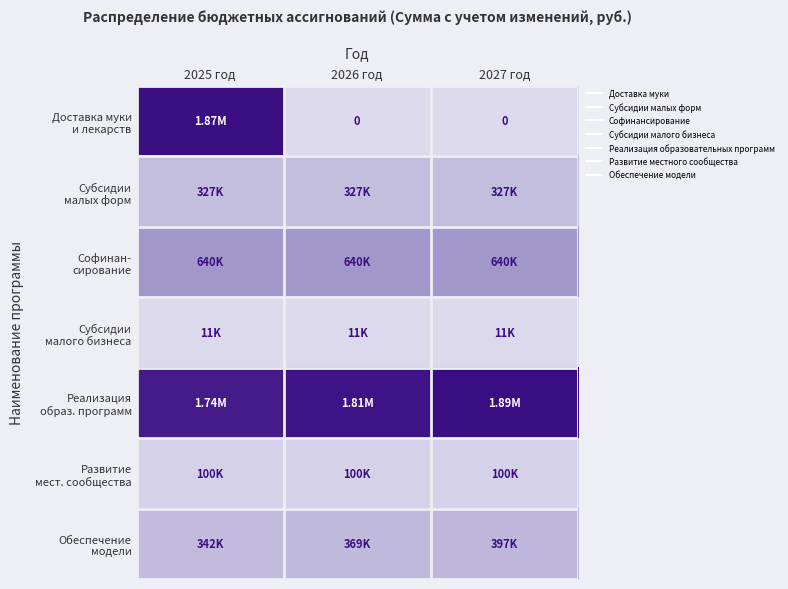

Between 2027 год and 2026 год, which is larger?

2027 год